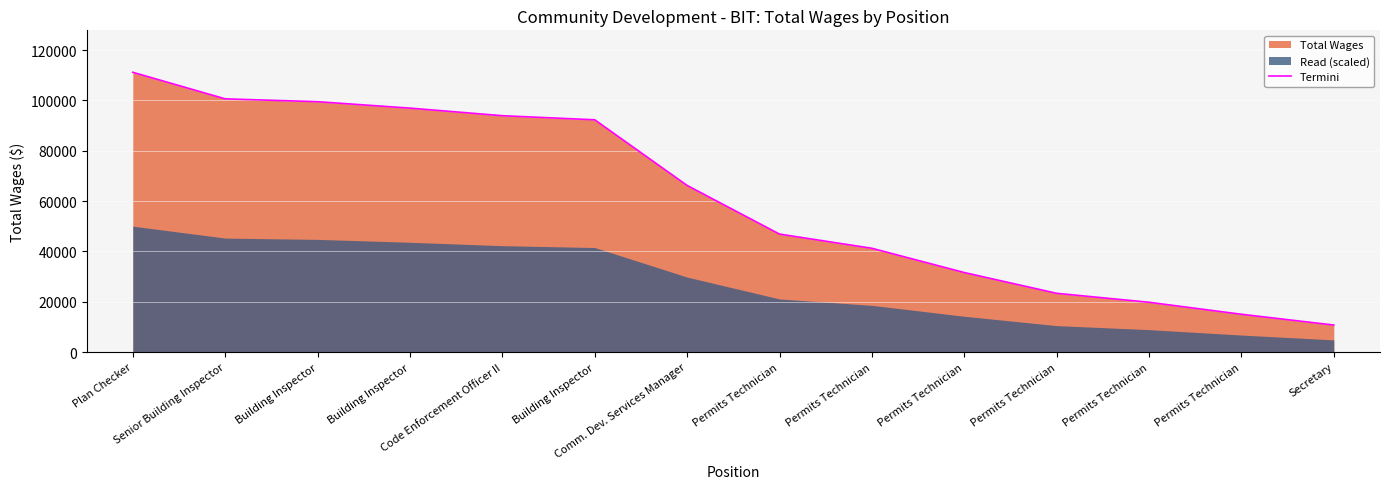

Which has a higher value, Permits Technician or Permits Technician?

Permits Technician